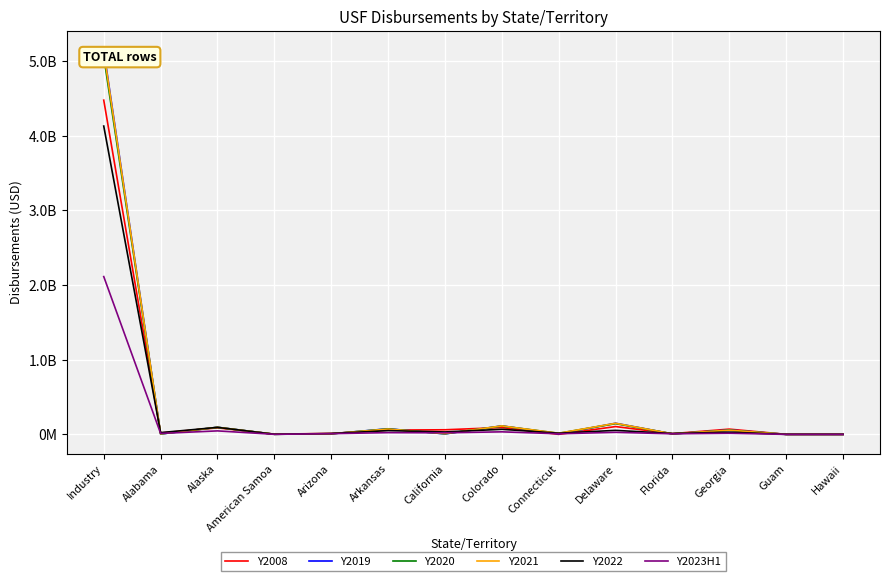

Where is Y2020 nearest to the value 2531827059?

Delaware